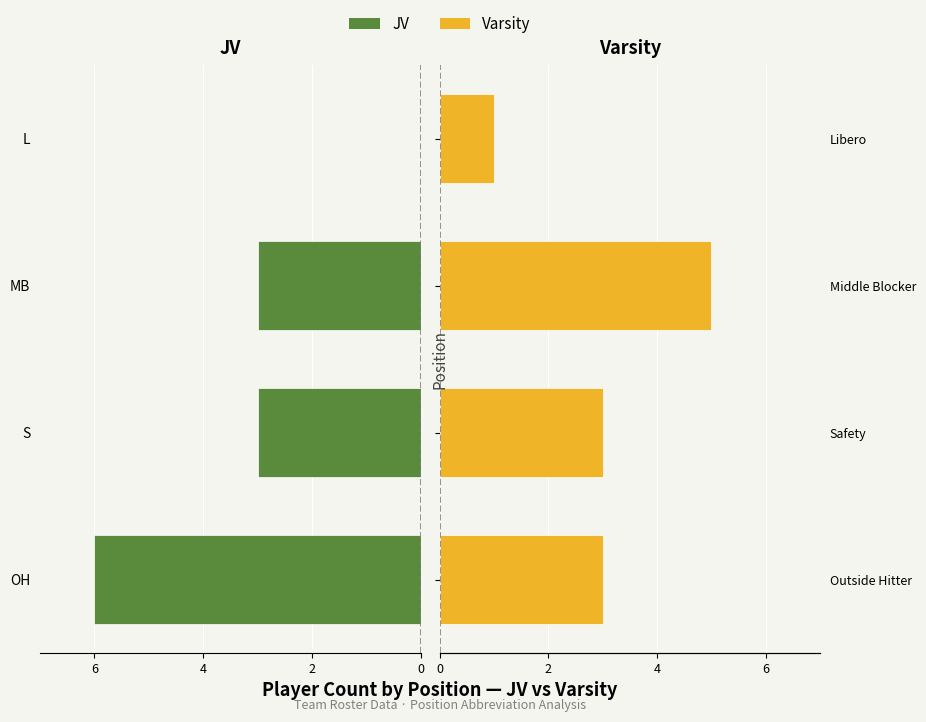

Does the chart contain stacked bars?

No